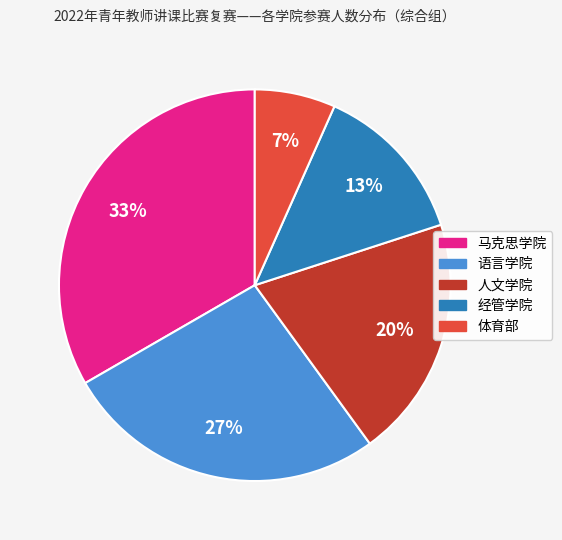

Combined, do 马克思学院 and 经管学院 account for over 50%?

No